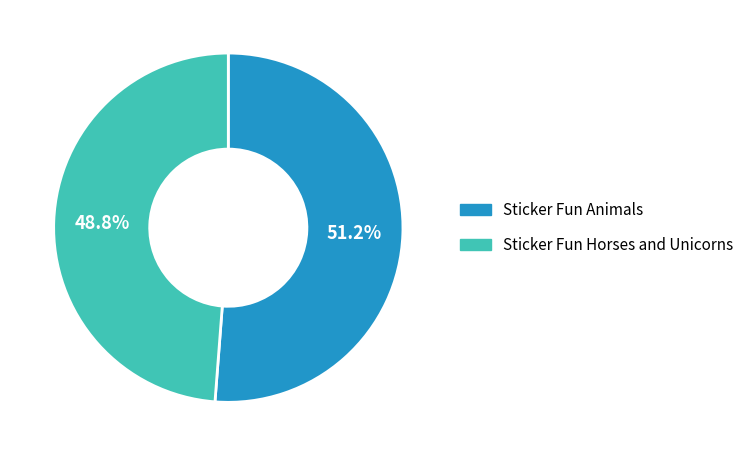

Is there a majority slice in this chart?

Yes